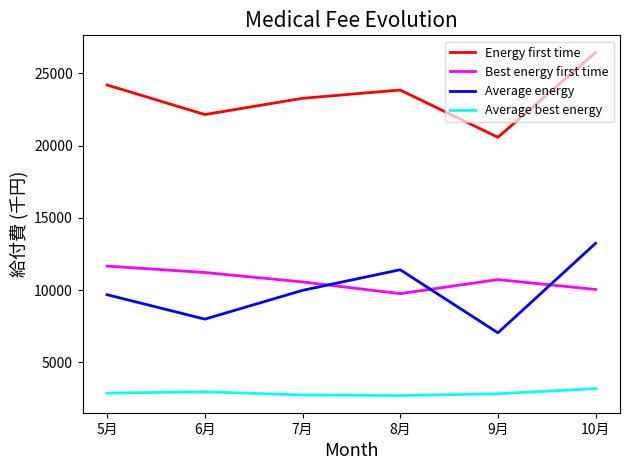

Is it true that Average best energy equals 1972.7 at 6月?

False